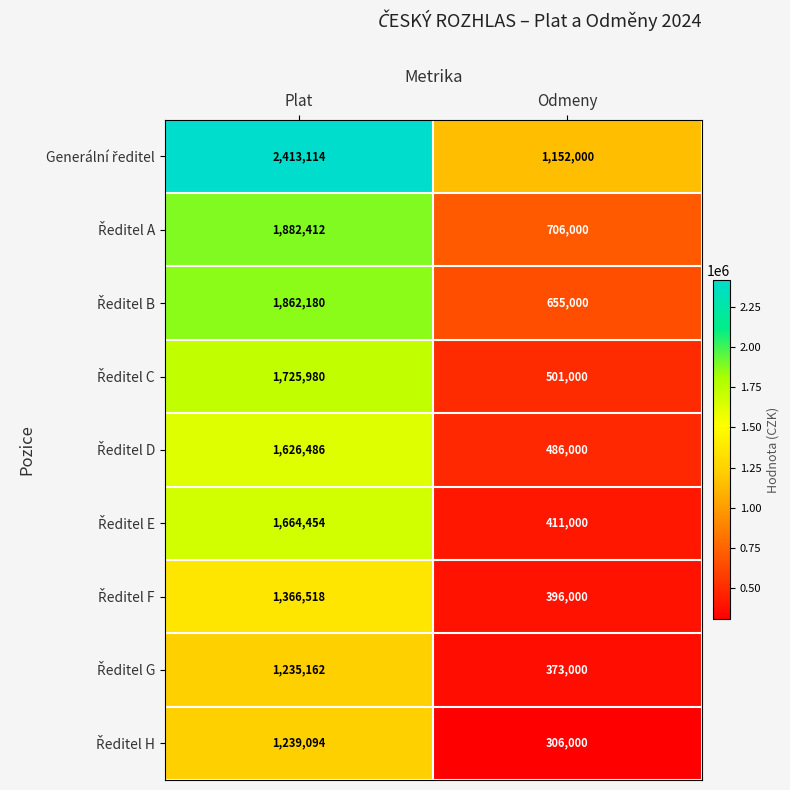

What is the minimum value shown in the chart?

306000